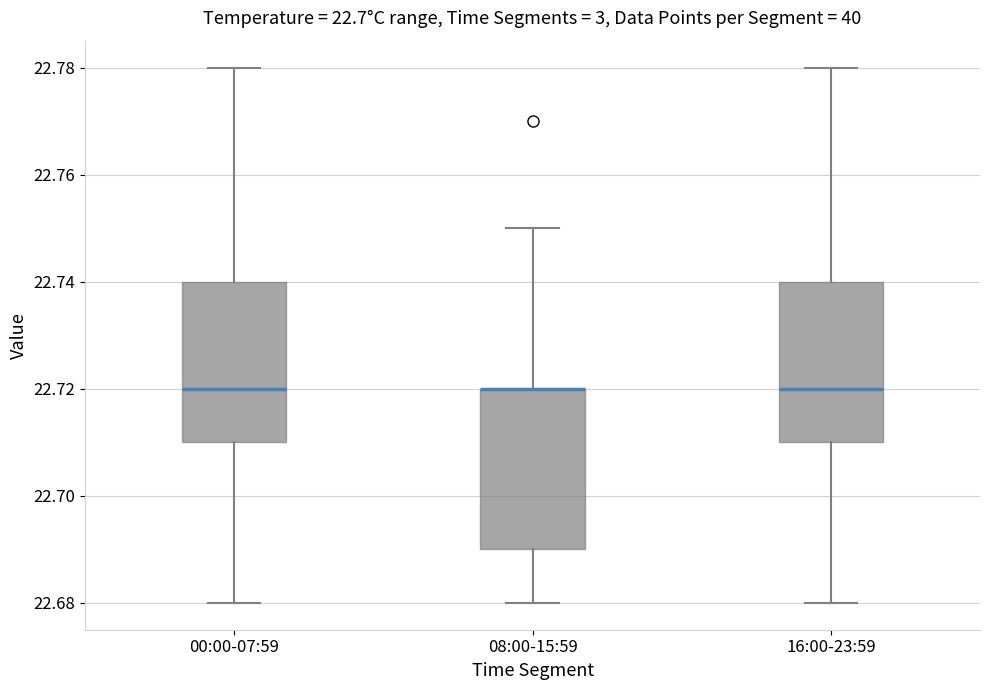

Where does the upper whisker of the box for 00:00-07:59 end on the y-axis? The values are not printed on the chart, so give them approximately, as read against the axis.

22.78